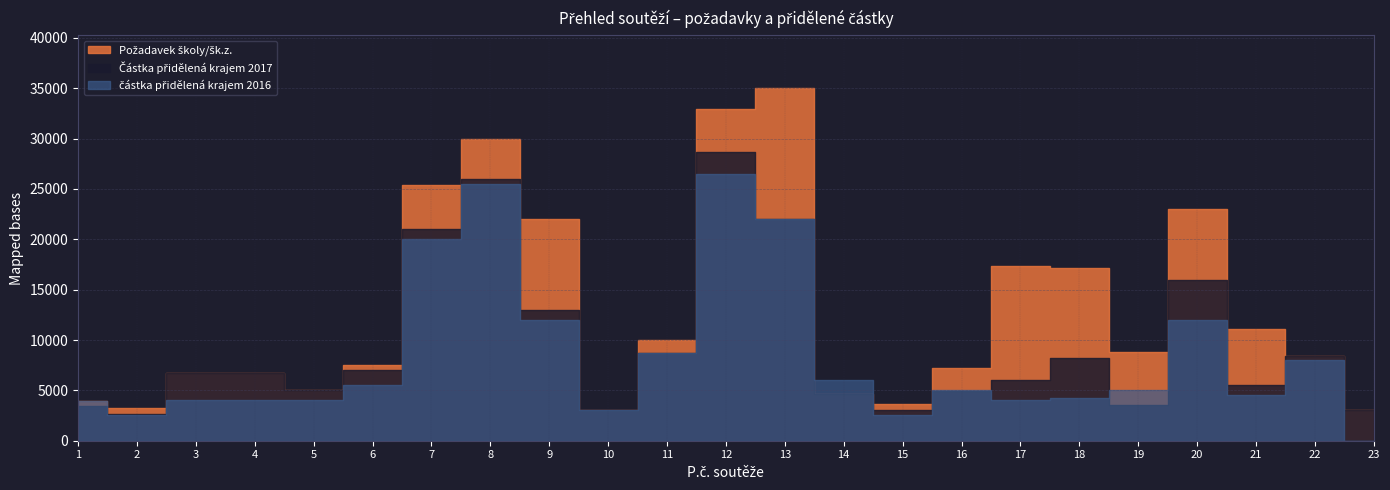

At which category is the sum across all series the highest?

12